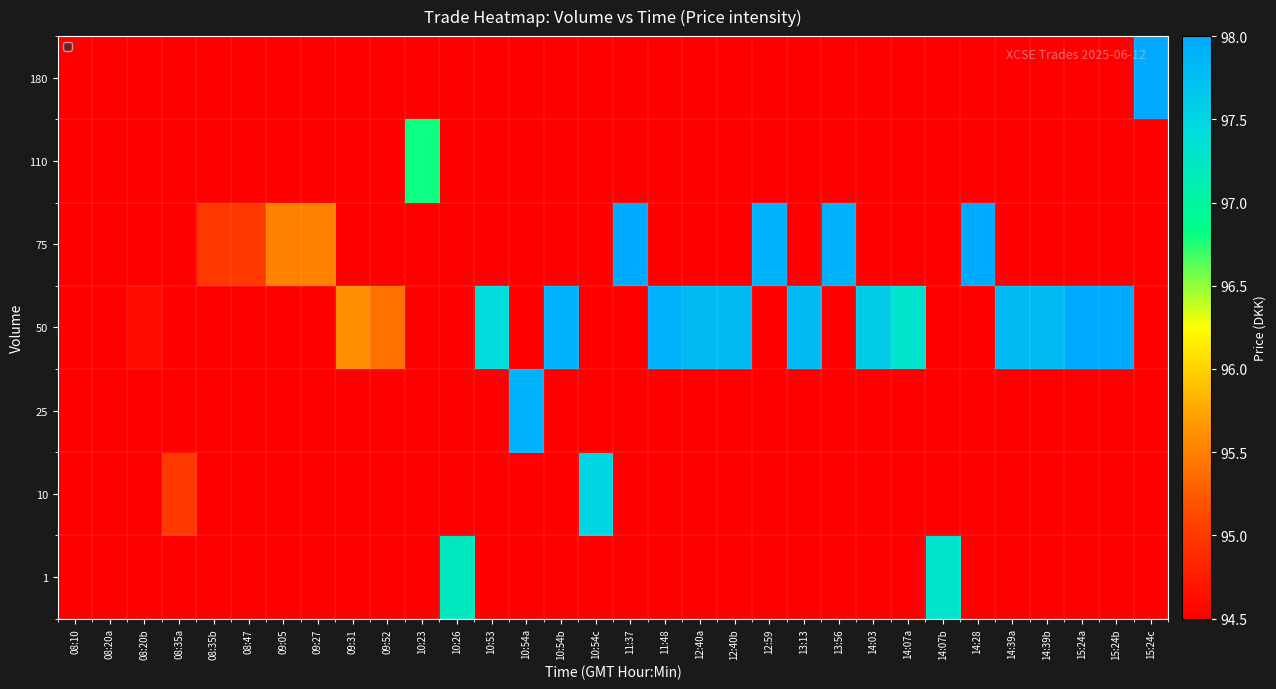

Rank the series by their average value, from highest to lowest.

1, 10, 25, 50, 75, 110, 180